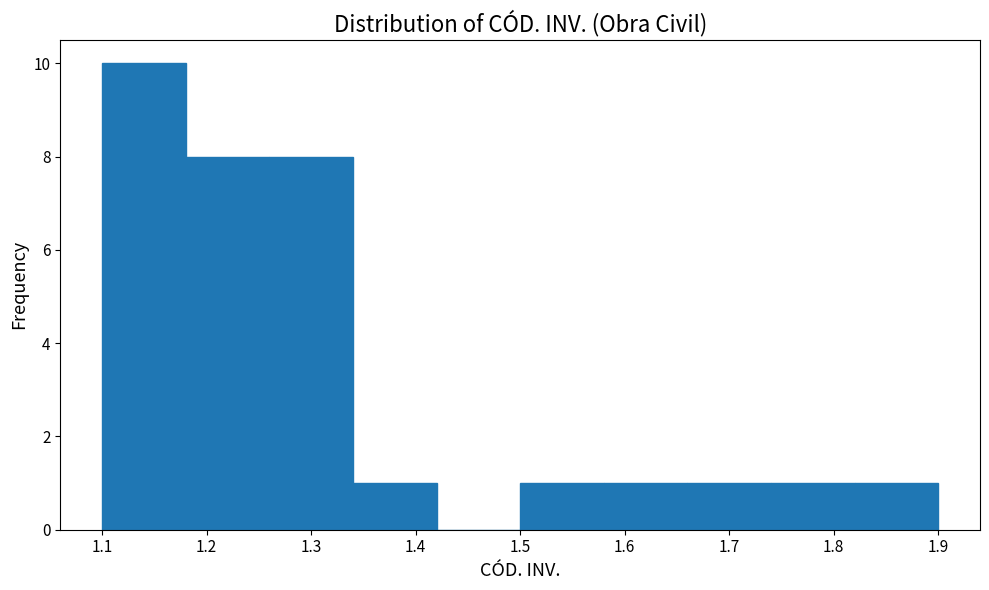

How tall is the bar that spans 1.58 to 1.66 on the x-axis? The values are not printed on the chart, so give them approximately, as read against the axis.

1